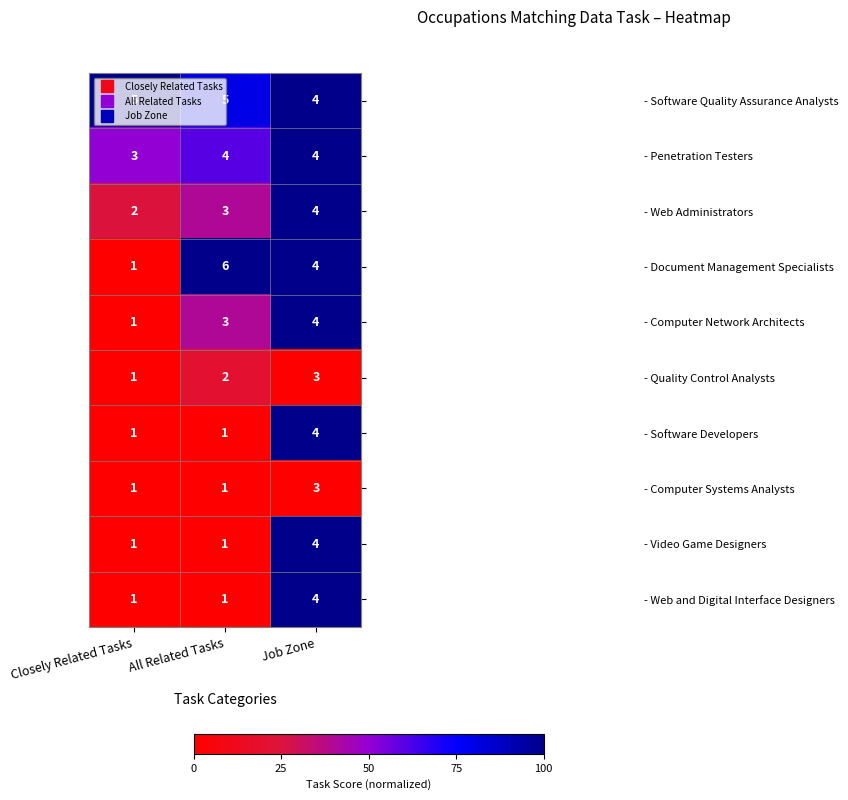

Which label corresponds to the largest value in the chart?

All Related Tasks